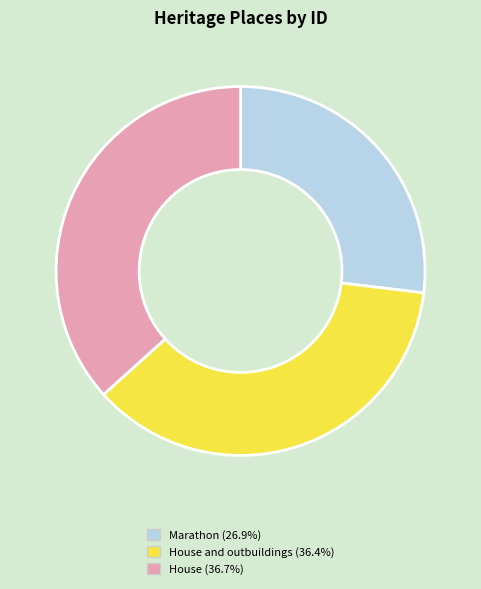

Is there any slice that represents more than half of the pie?

No